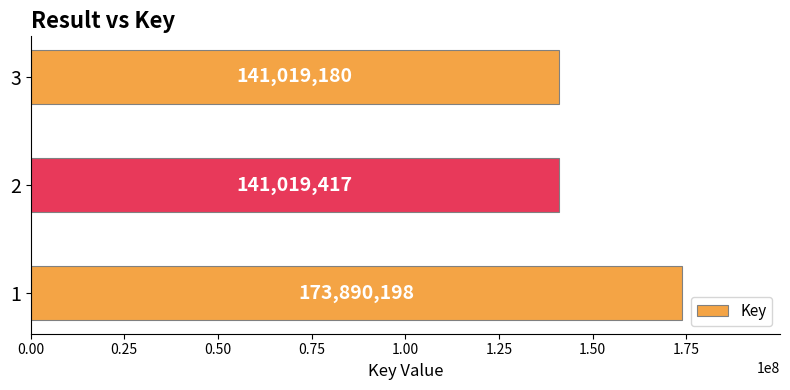

How many values are below 141019417?

1